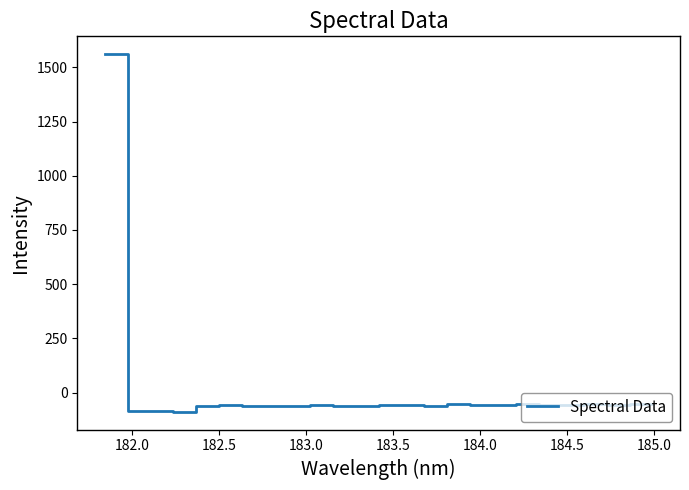

What is the minimum value shown in the chart?

-88.4